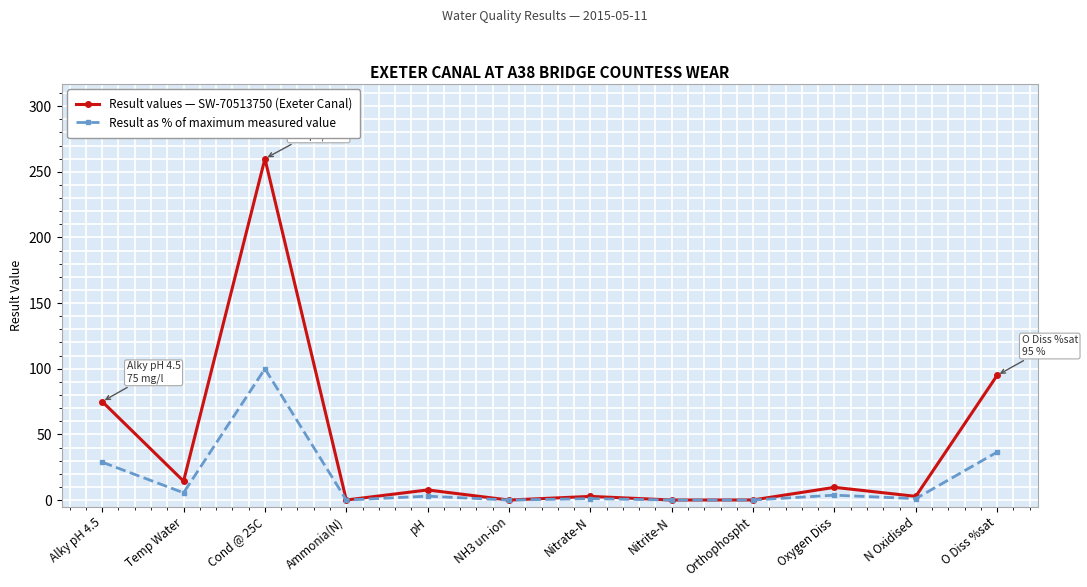

What is the sum of the Result as % of maximum measured value values at NH3 un-ion and Nitrate-N?

1.1